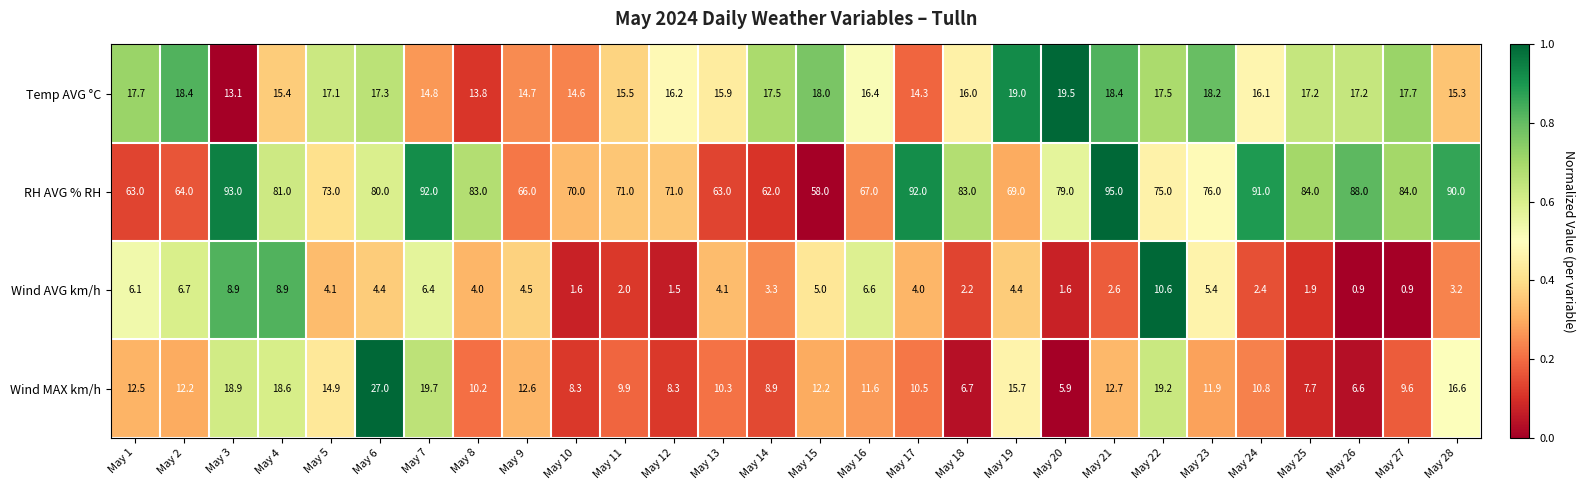

Rank the series by their maximum value, from highest to lowest.

RH AVG % RH, Wind MAX km/h, Temp AVG °C, Wind AVG km/h